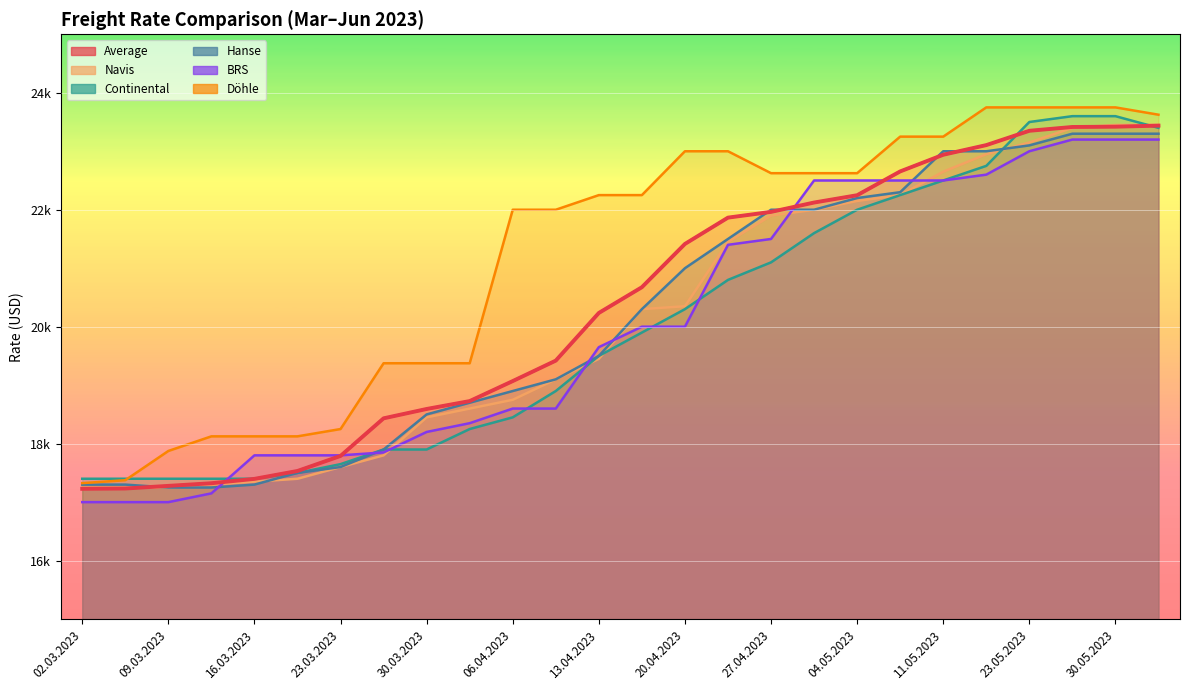

True or false: Hanse has a value of 30393 at 30.05.2023.

False